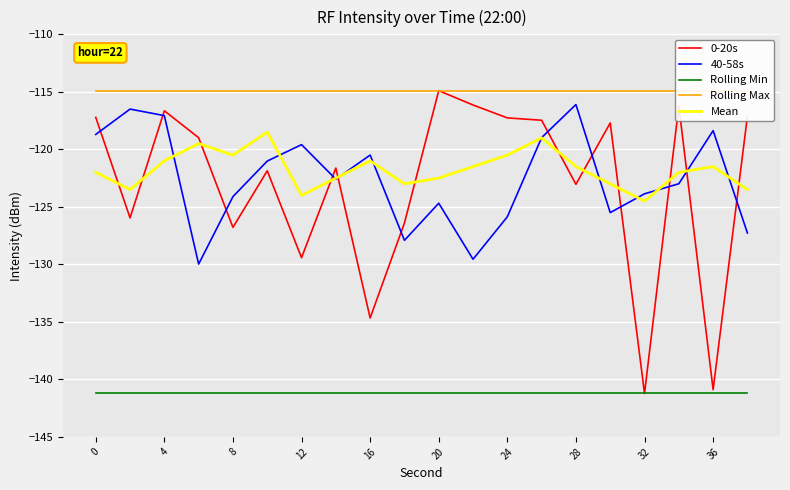

The value of Rolling Min at 20 is -141.2. True or false?

True